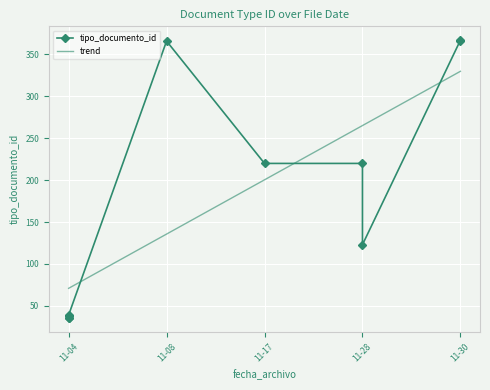

Approximately how many times larger is the value at 2022-11-17 compared to 2022-11-04?

6.3